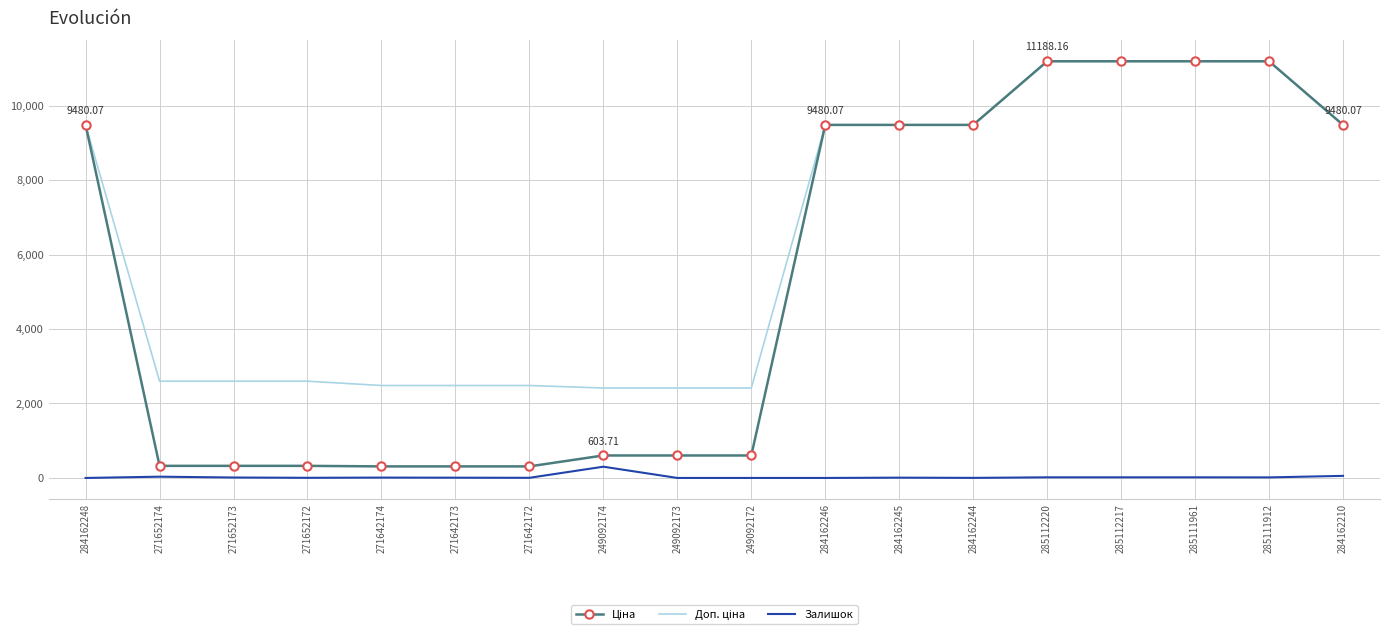

At which category is the sum across all series the highest?

285112220